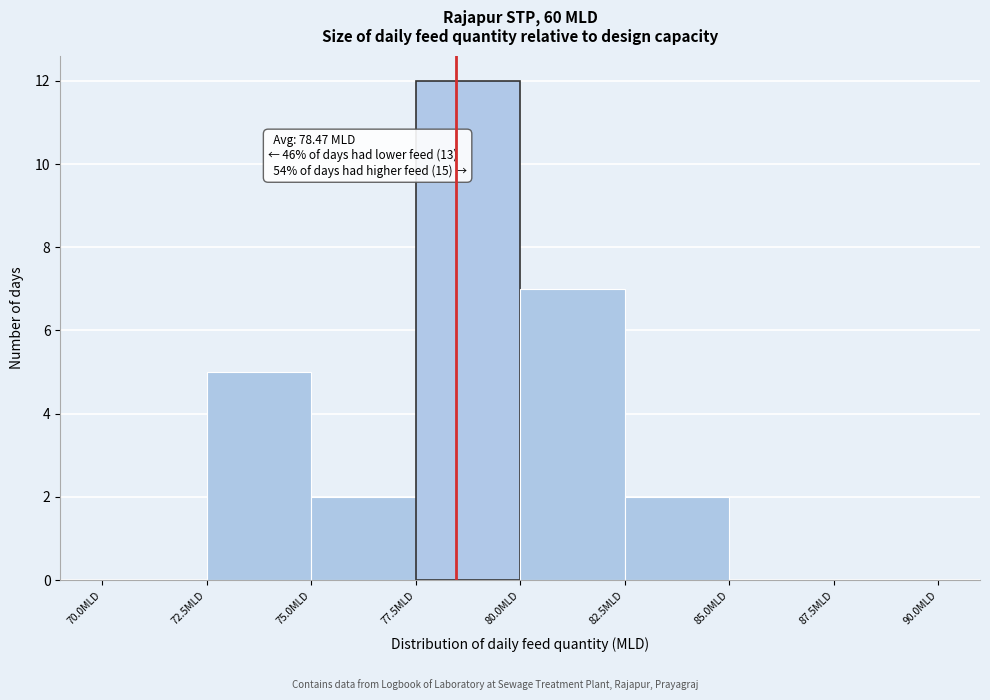

Over which range of the x-axis is the bar tallest?

77.5 to 80.0